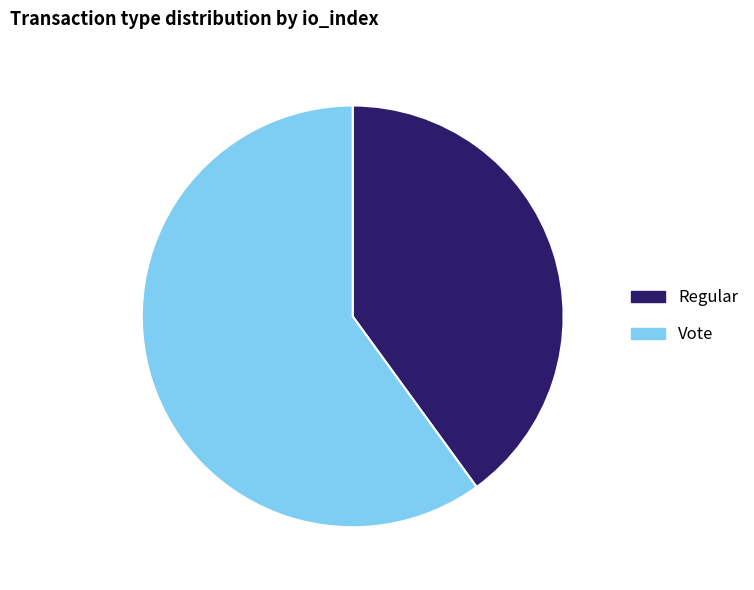

How many slices are in this pie chart?

2